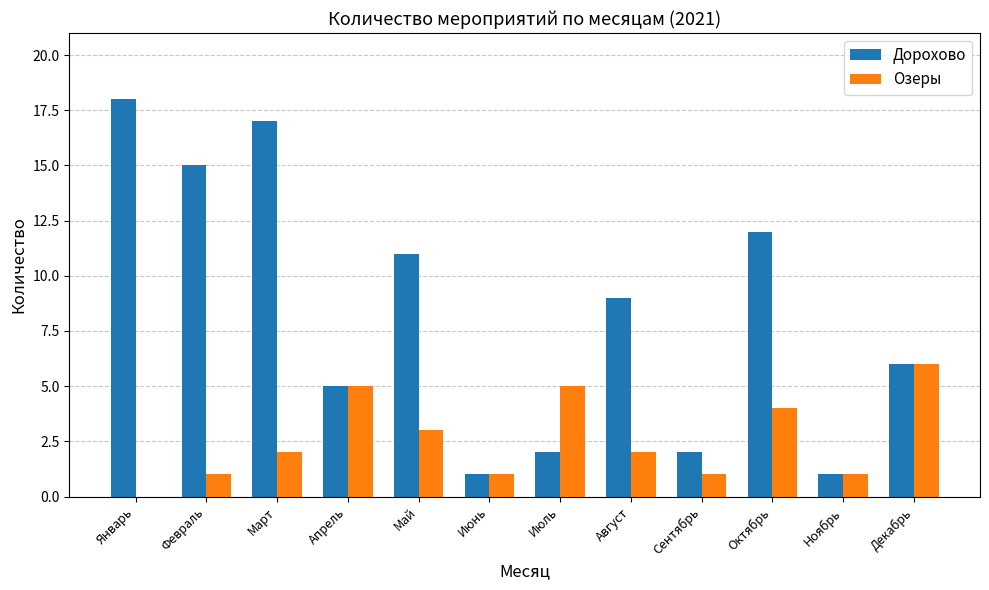

At which label does Дорохово reach its peak?

Январь